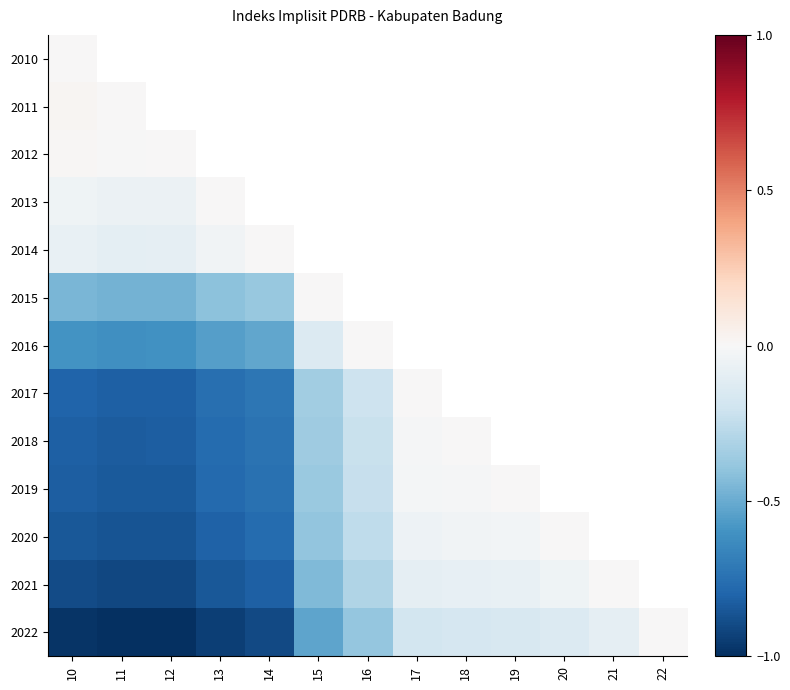

Which series has the widest spread of values?

2022